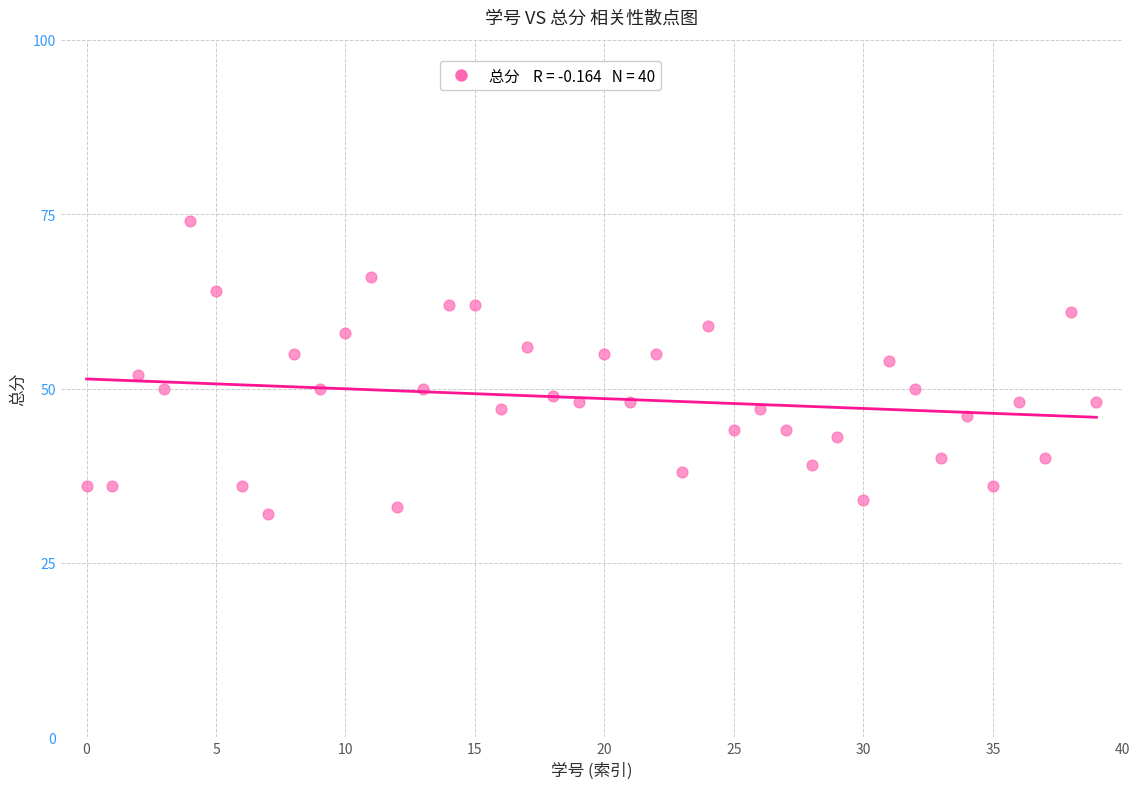

What is the range of Y values (max minus min)?

42